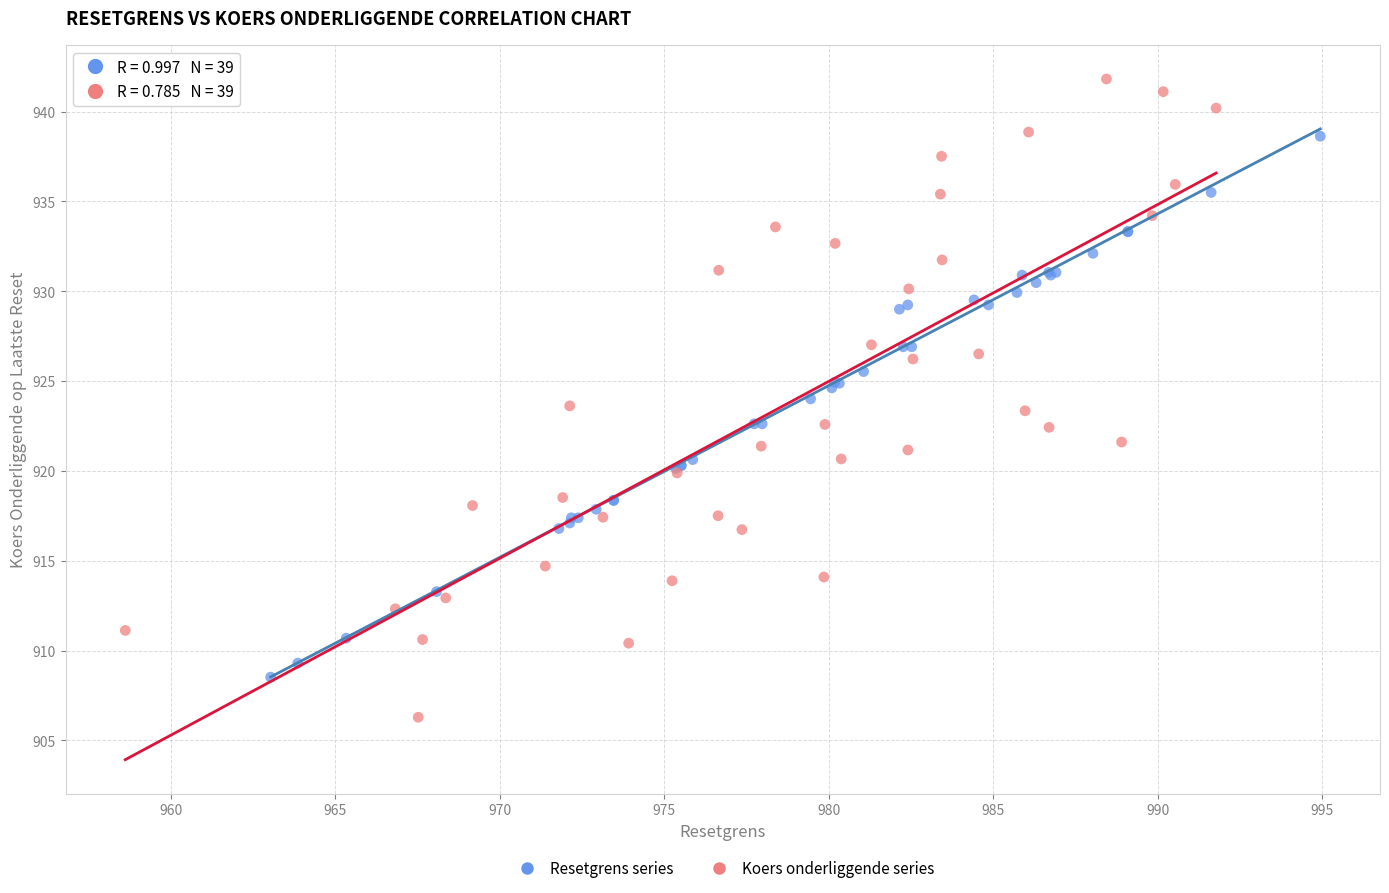

Which series reaches the maximum Y coordinate?

Koers onderliggende series